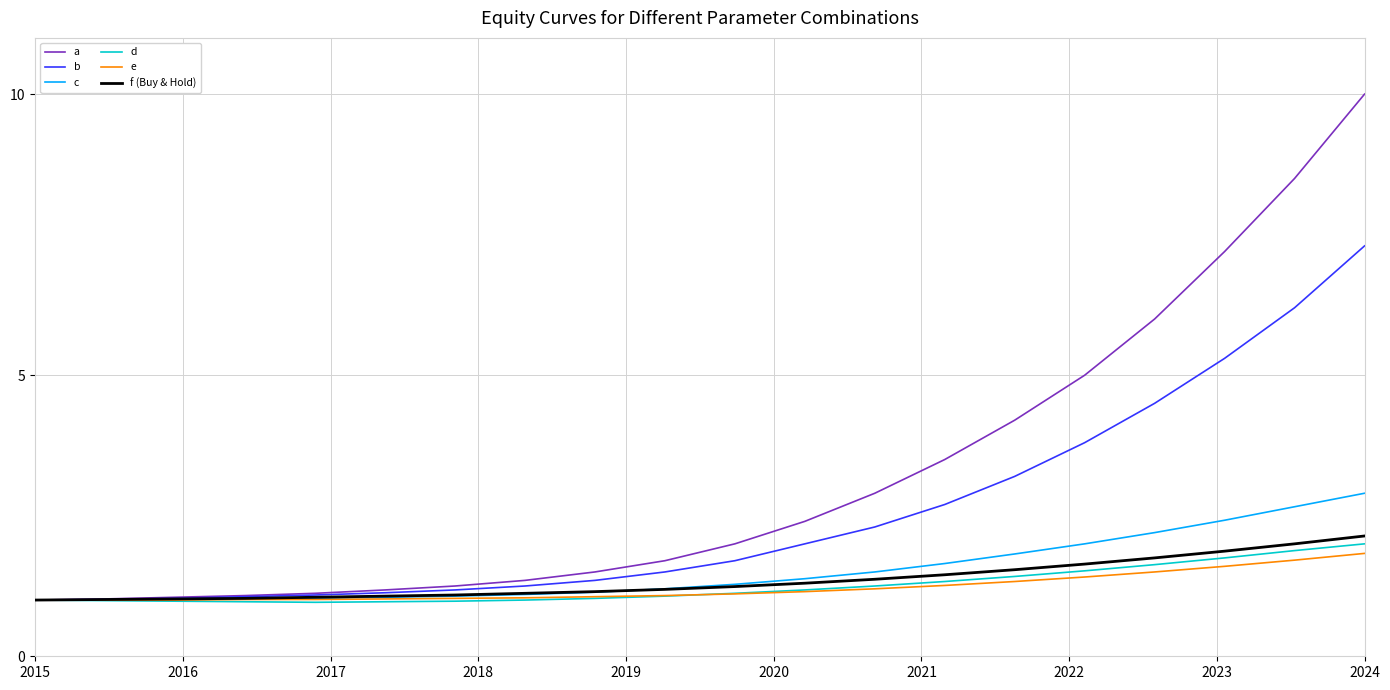

Which series has the largest range (max minus min)?

a